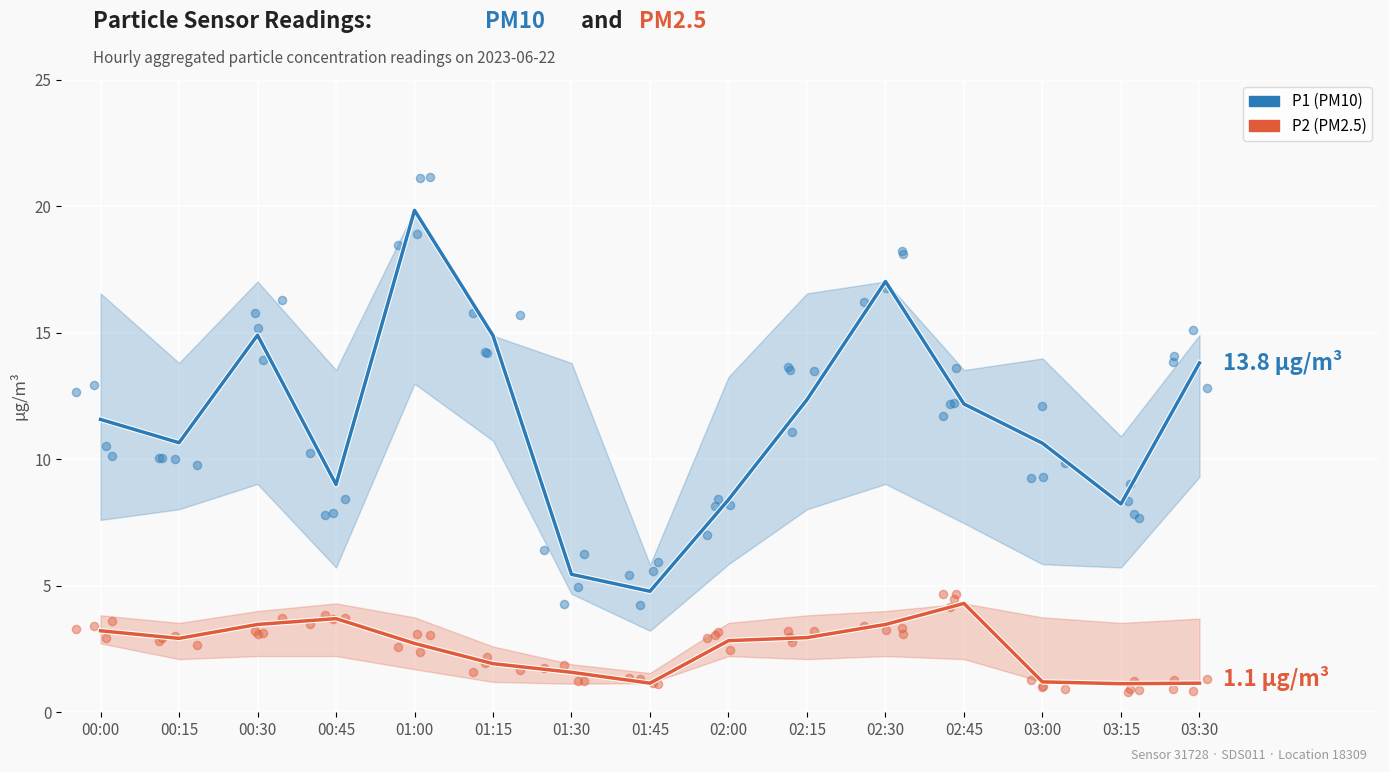

Is the value of P2 (PM2.5) at 01:30 greater than the value of P1 (PM10) at 01:45?

No